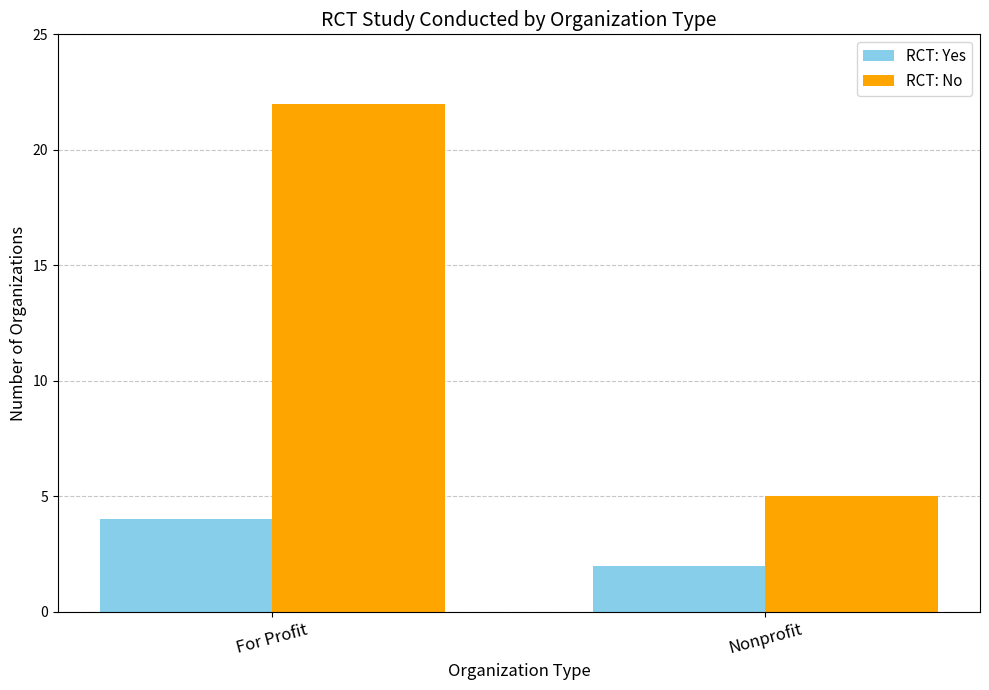

At which category is the sum across all series the highest?

For Profit